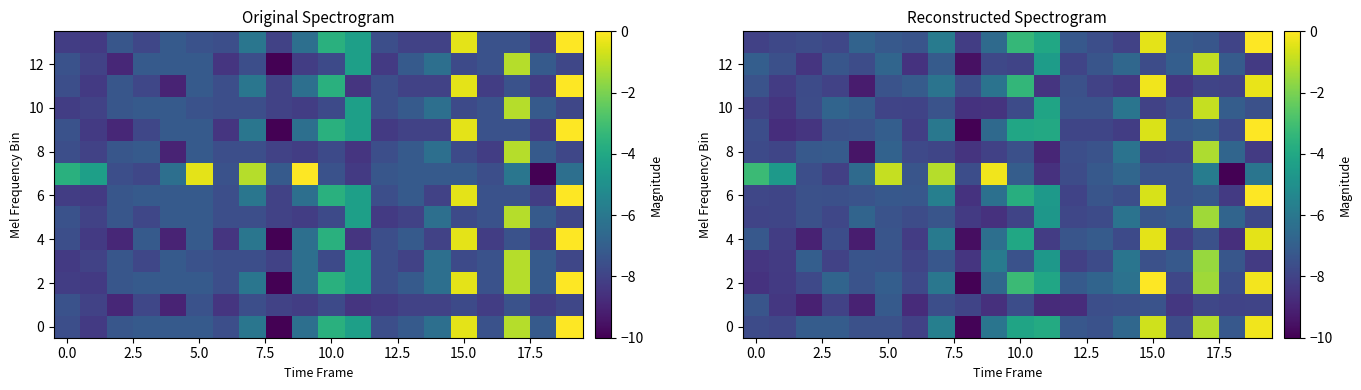

How many distinct data groups are displayed?

14